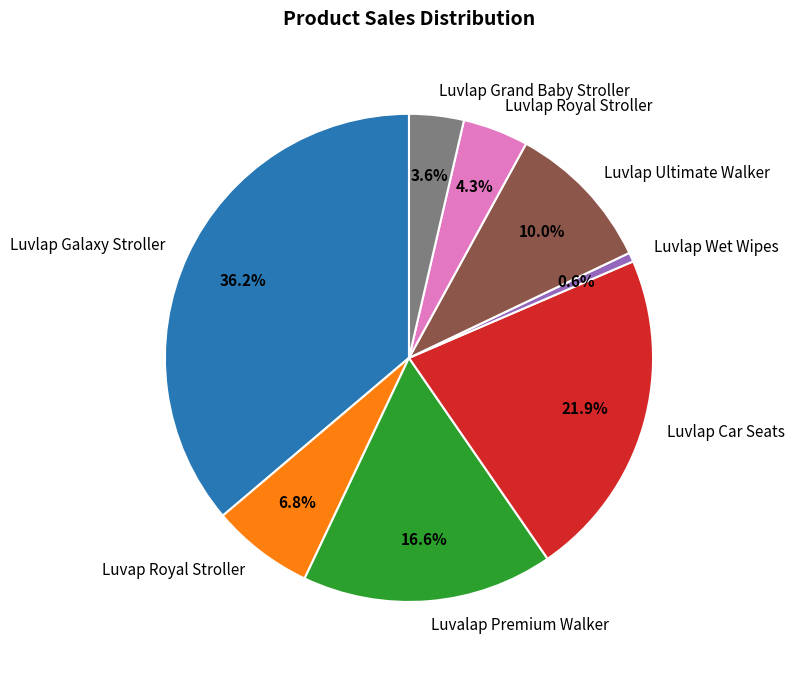

What percentage is the Luvlap Grand Baby Stroller slice, to the nearest percent?

4%